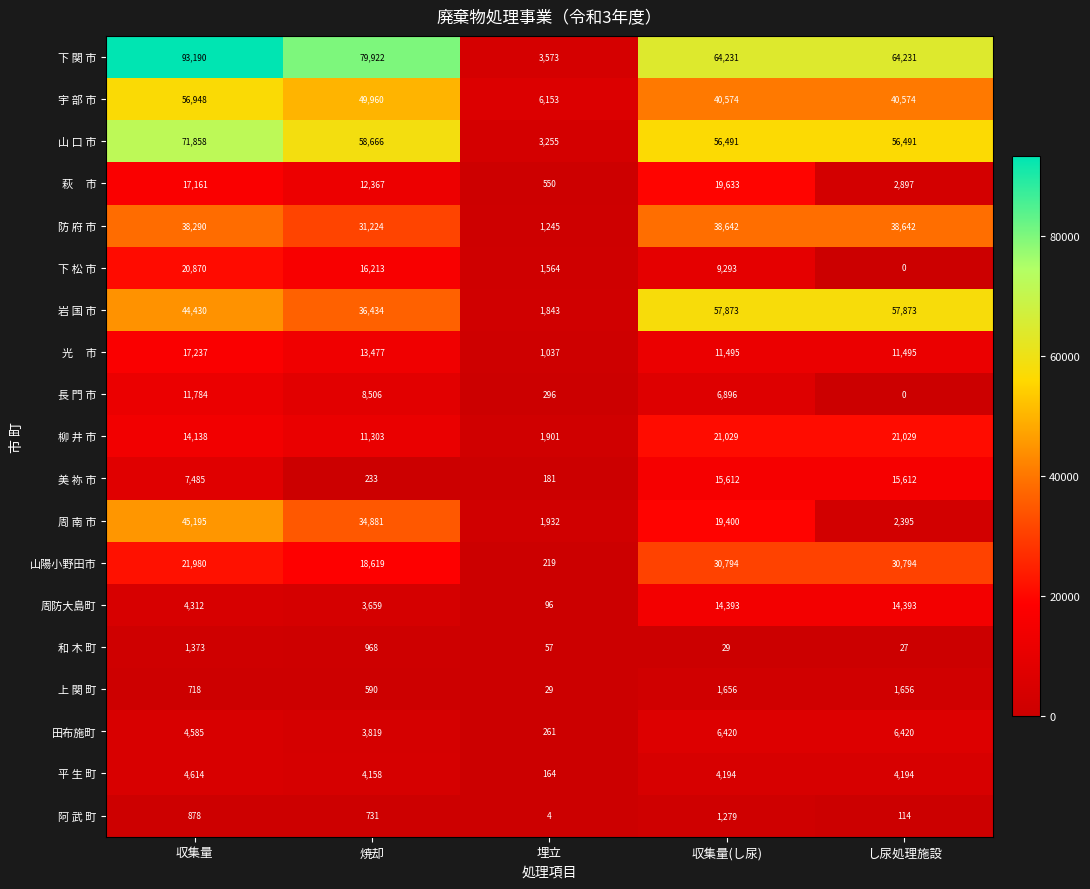

Which series has the largest total across all categories?

下 関 市